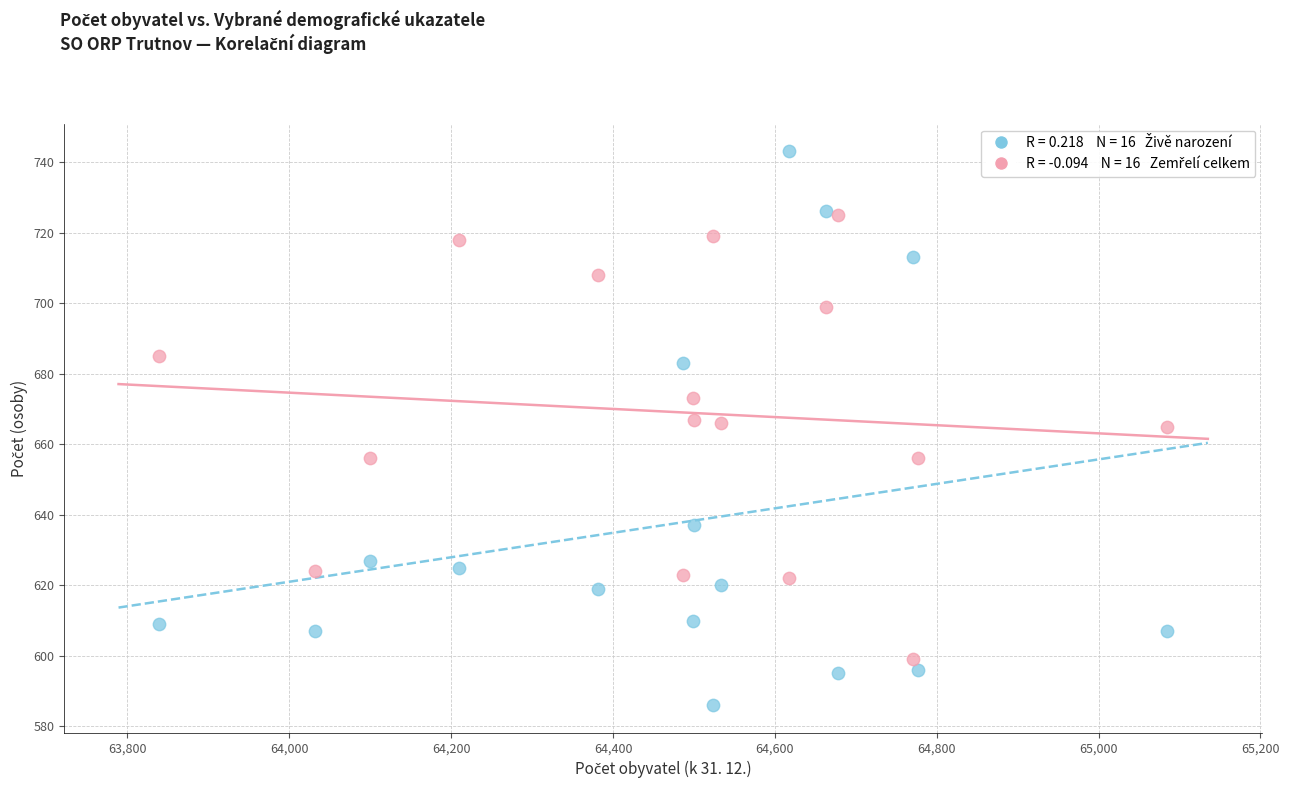

Across all data points, what is the range of Y values (max minus min)?

157